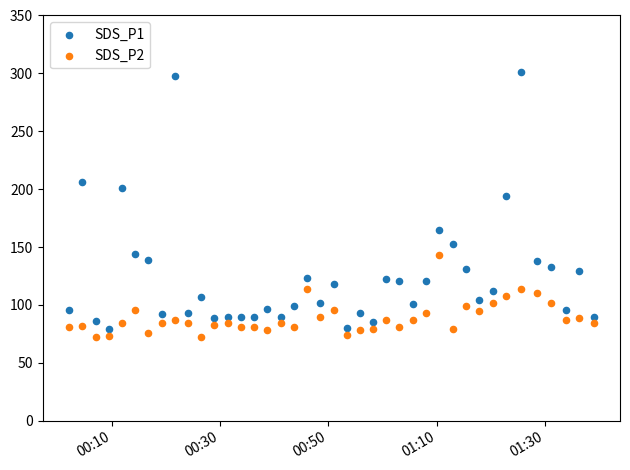

Across all data points, what is the range of Y values (max minus min)?

228.9